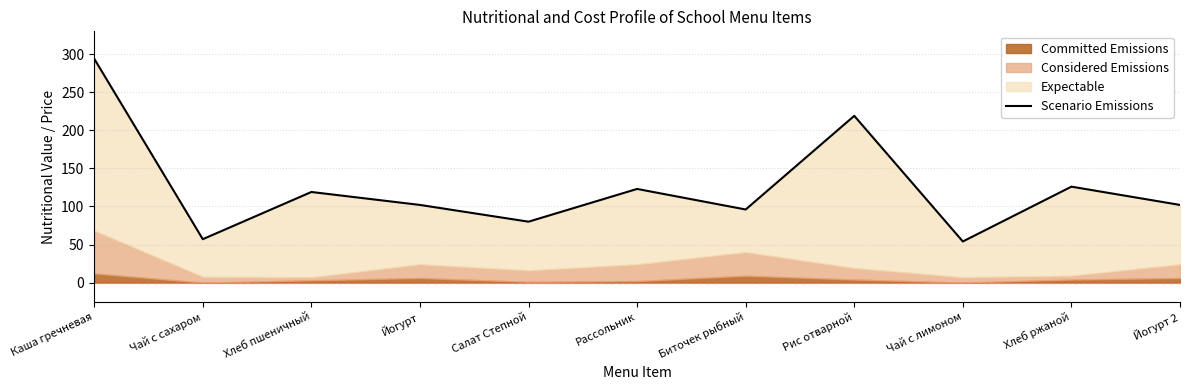

What is the difference between the values at Йогурт 2 and Салат Степной?

22